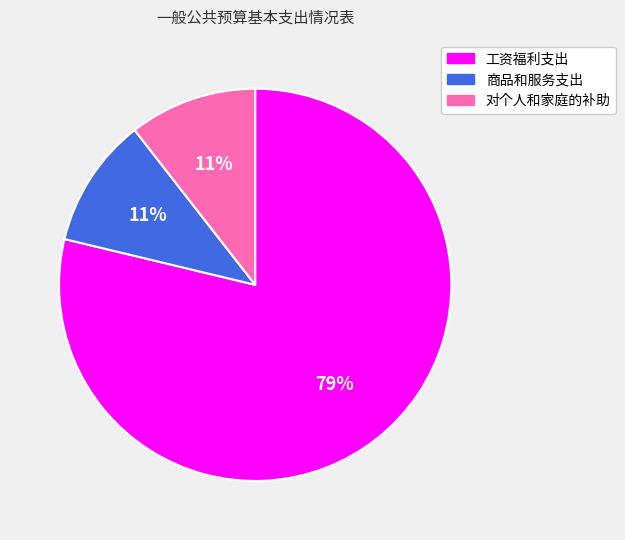

To the nearest percent, what is the average slice percentage?

33%